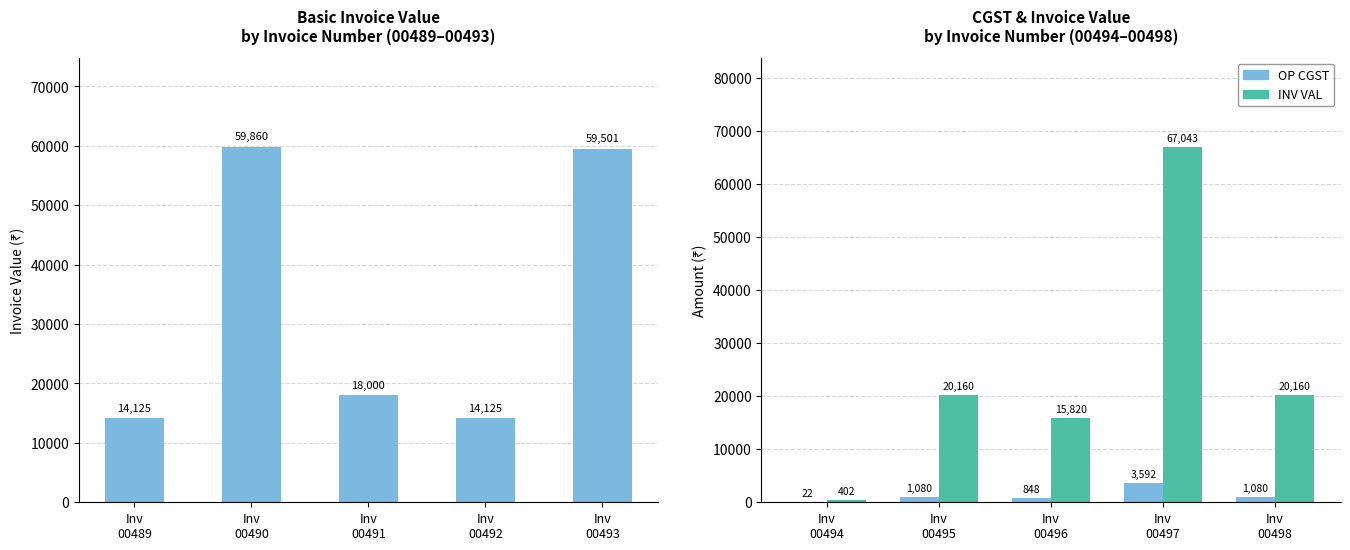

Which has a higher value, Inv
00491 or Inv
00490?

Inv
00490